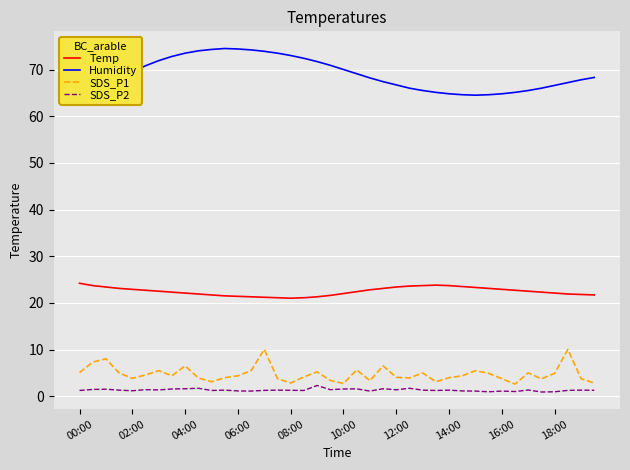

How many data points does each series have?

40